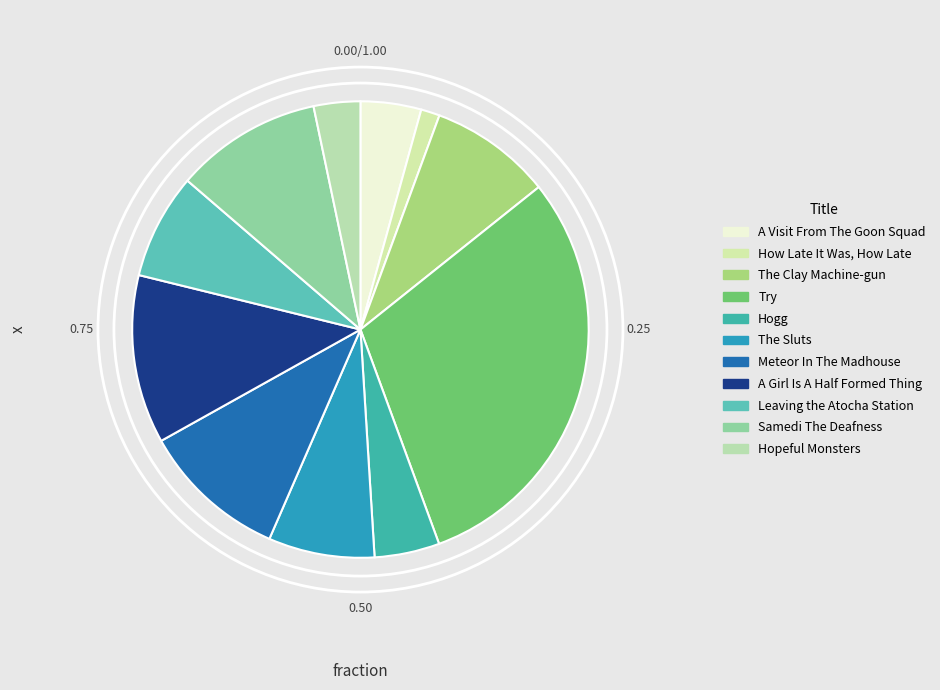

To the nearest percent, what percentage of the pie is How Late It Was, How Late?

1%